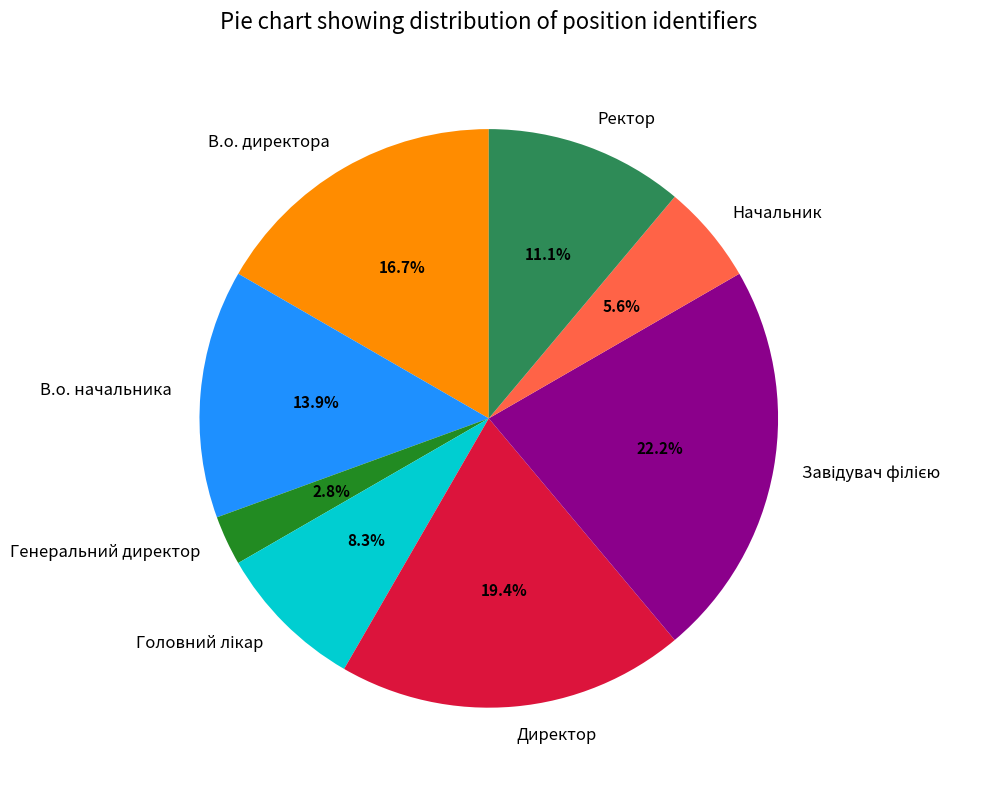

To the nearest percent, what is the difference between the largest and smallest slice percentages?

19%